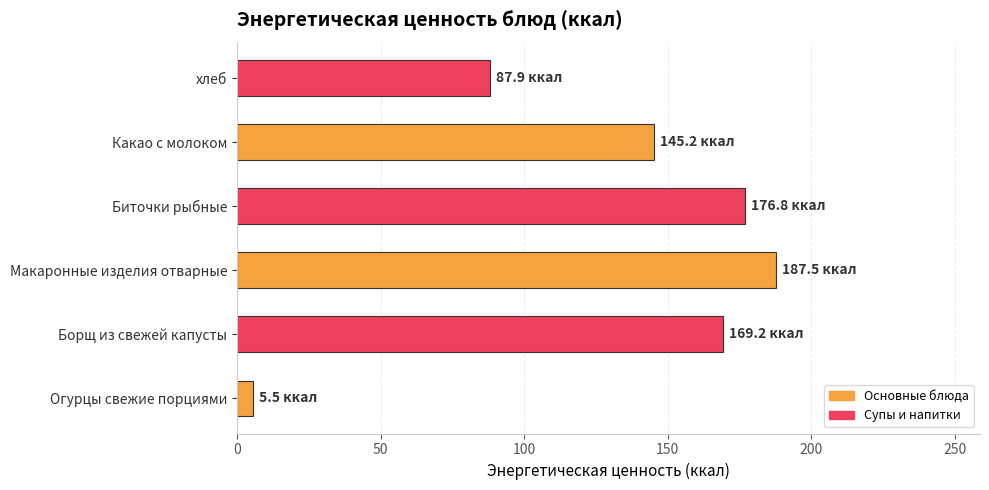

Rank the categories by value from highest to lowest.

Макаронные изделия отварные, Биточки рыбные, Борщ из свежей капусты, Какао с молоком, хлеб, Огурцы свежие порциями